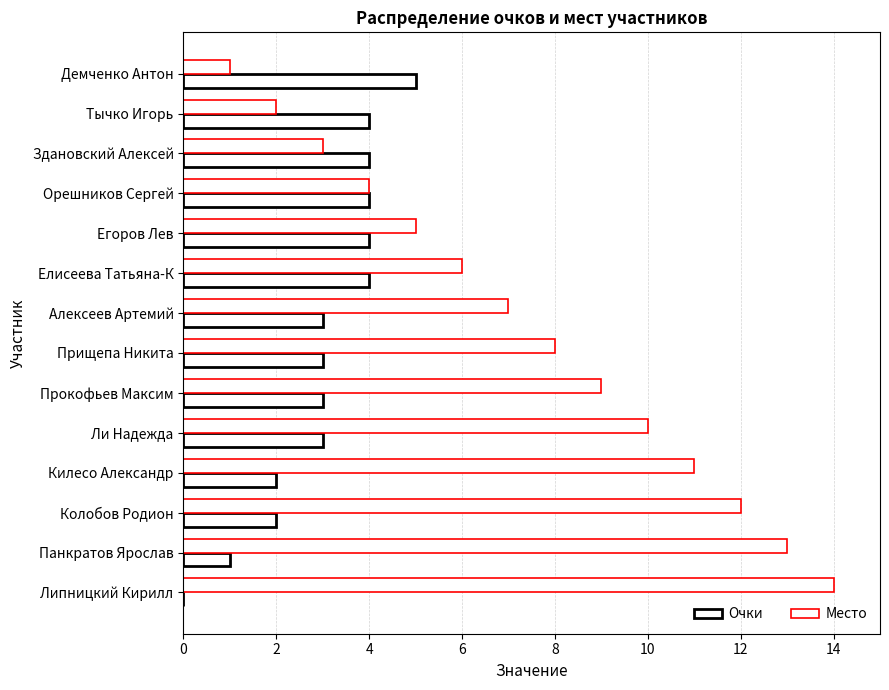

Count the number of data series in this chart.

2